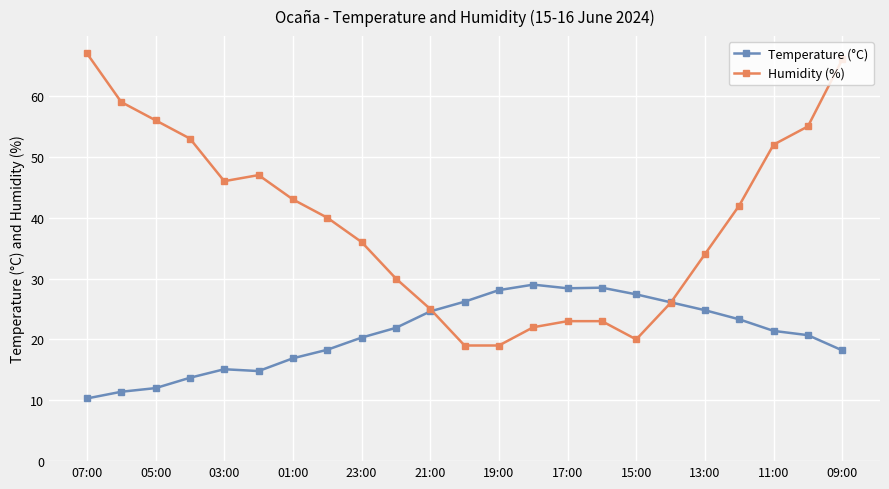

List the series in order of their overall mean, highest first.

Humidity (%), Temperature (°C)